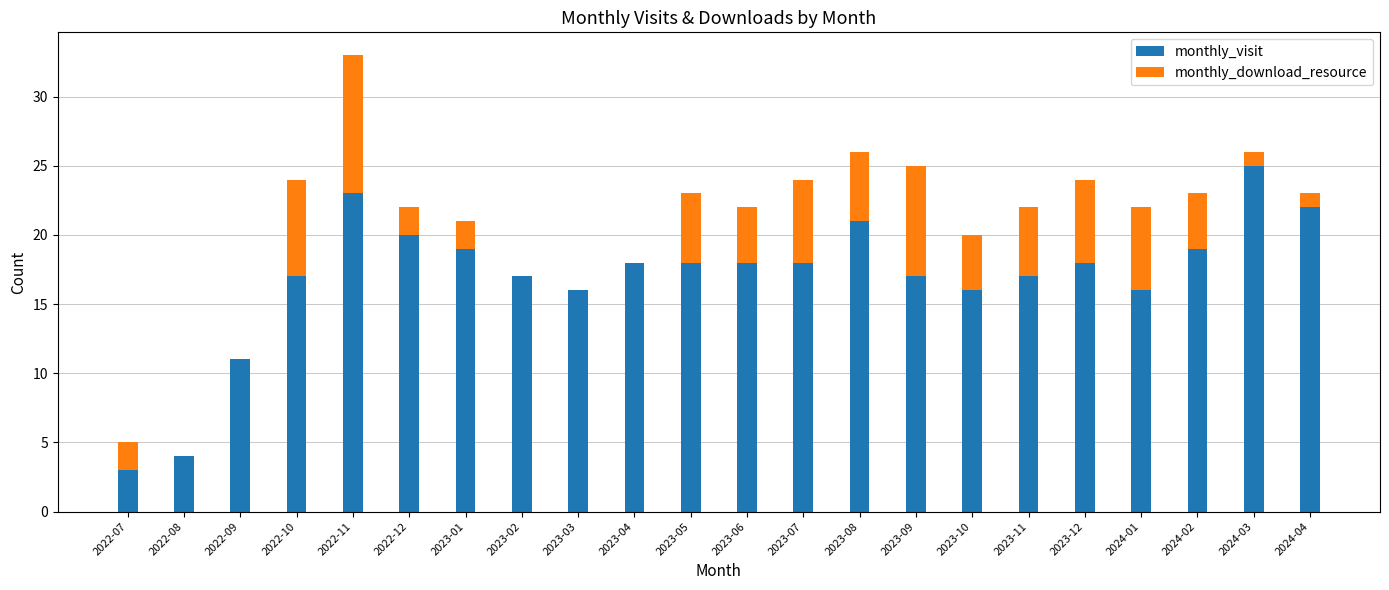

What is the total value across all series at 2024-01?

22